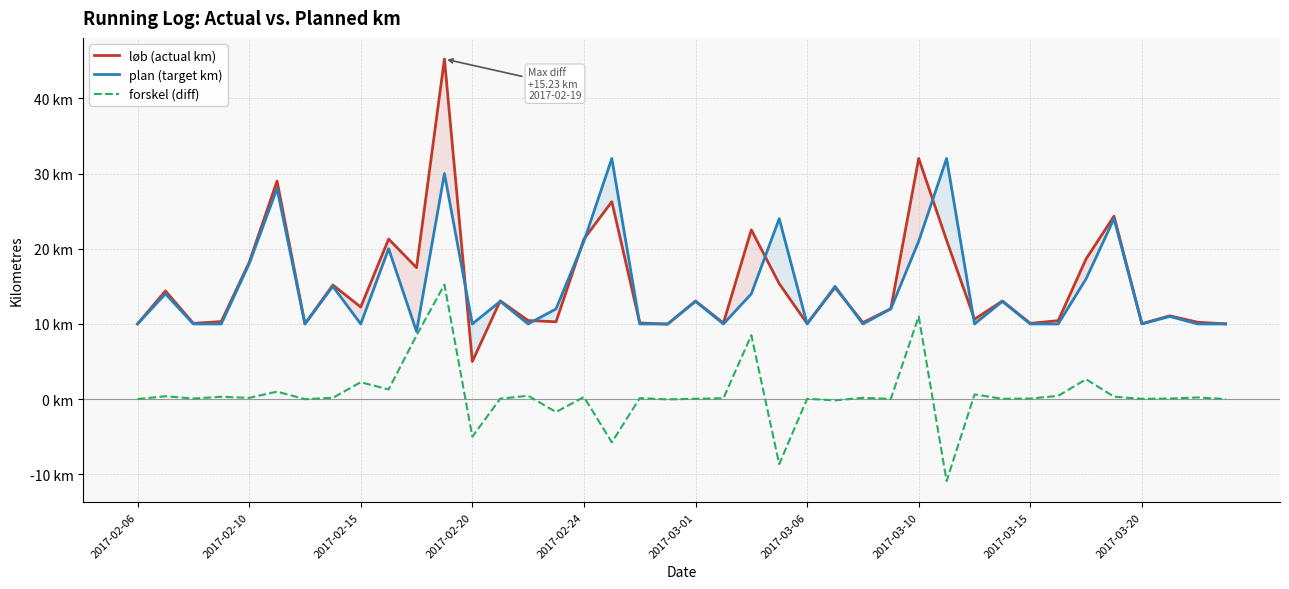

Which series has the widest spread of values?

løb (actual km)